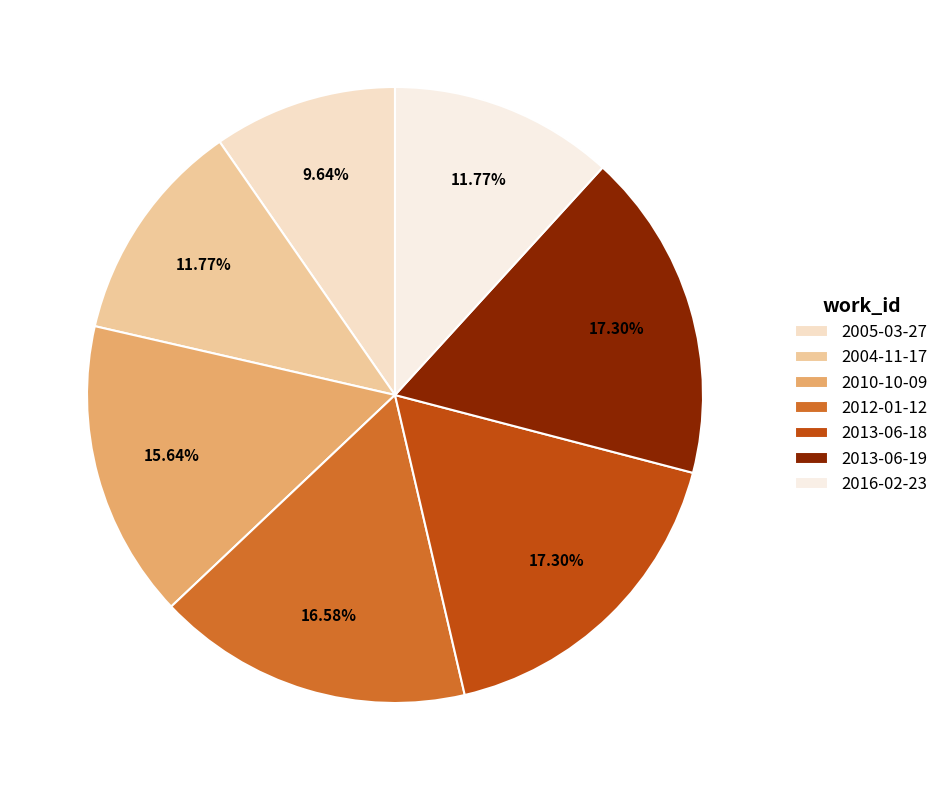

Count the number of slices in the pie.

7